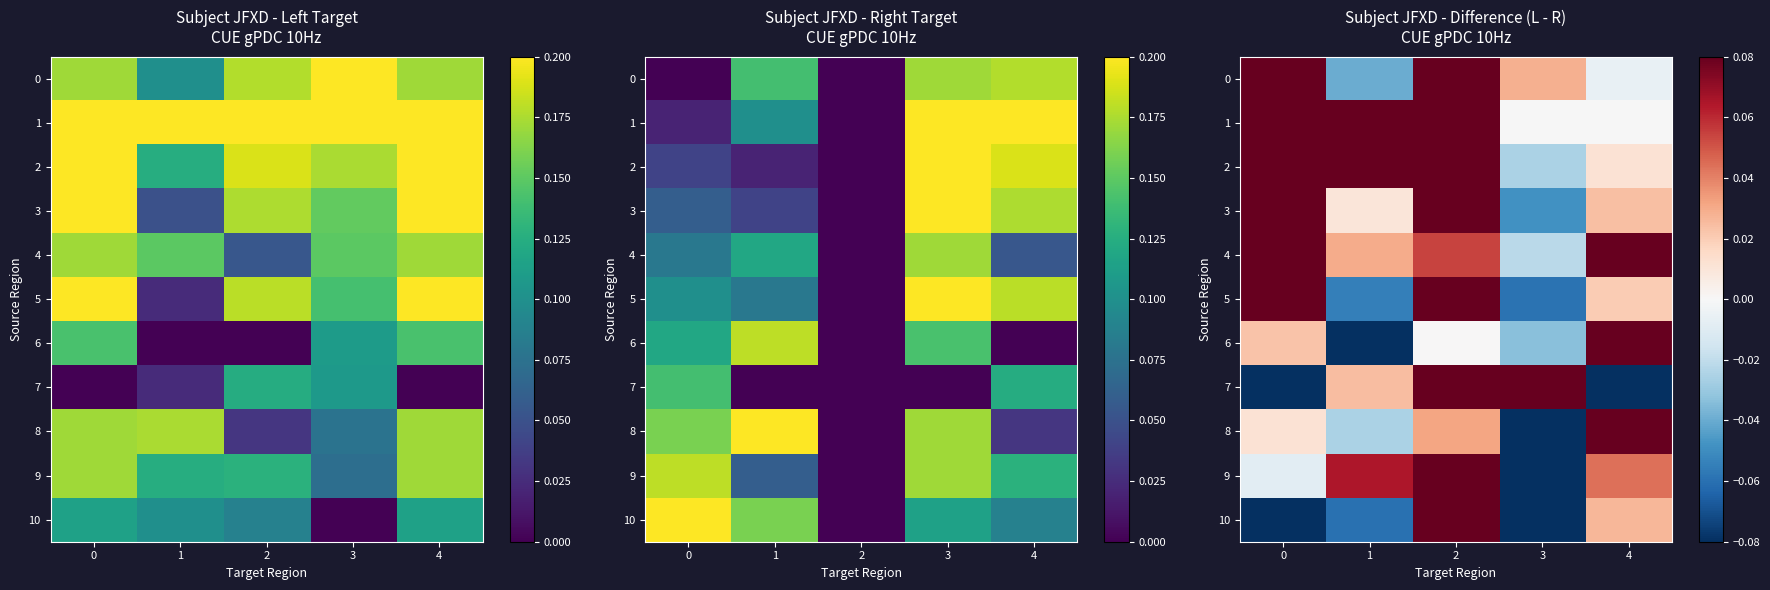

At how many categories does at least one series exceed 0?

5